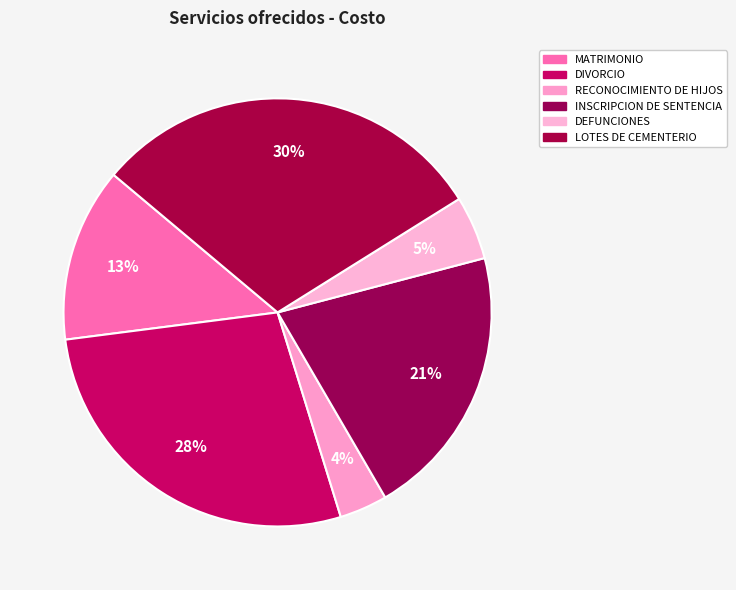

Count the number of slices in the pie.

6